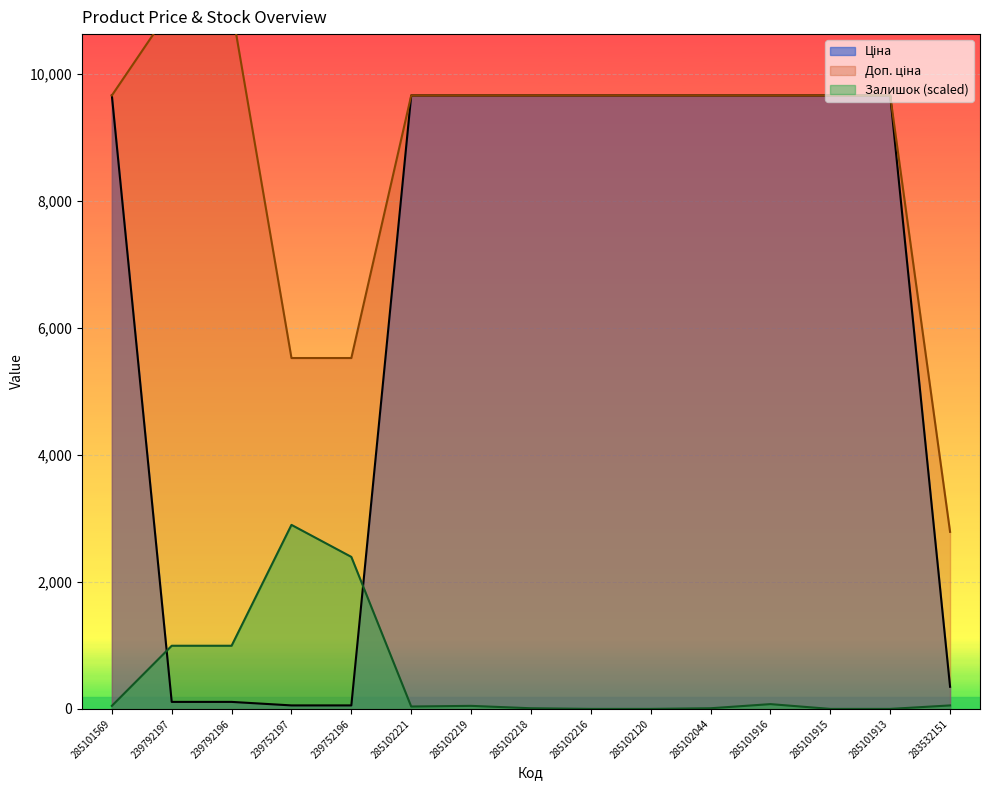

The Ціна series shows 9664.7 at 285102219. True or false?

True